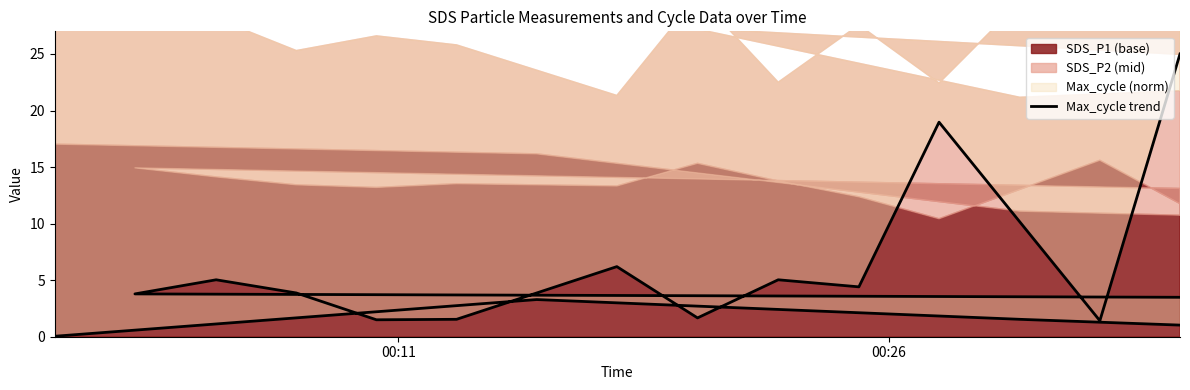

At which category does the data reach its first local peak?

00:26